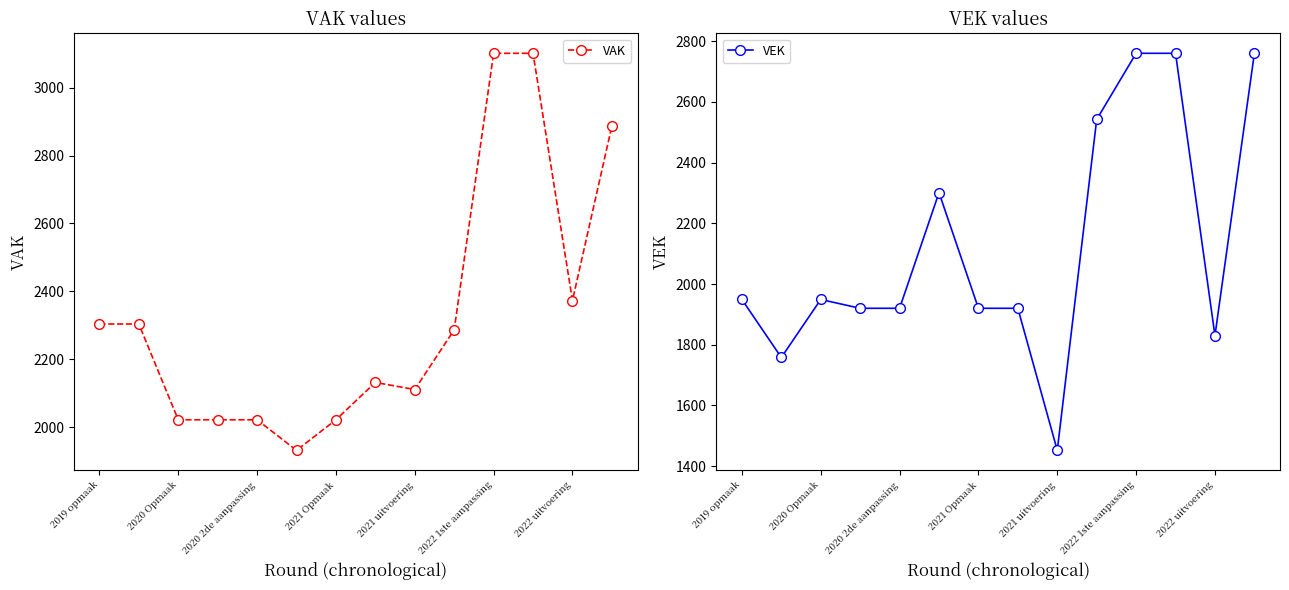

What is the sum of all VAK values?

32620